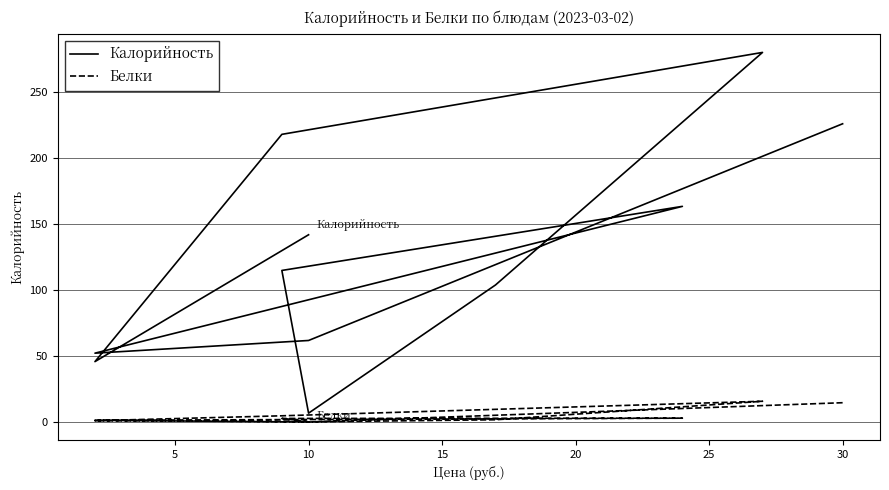

What is the total value across all series at 20?

118.0